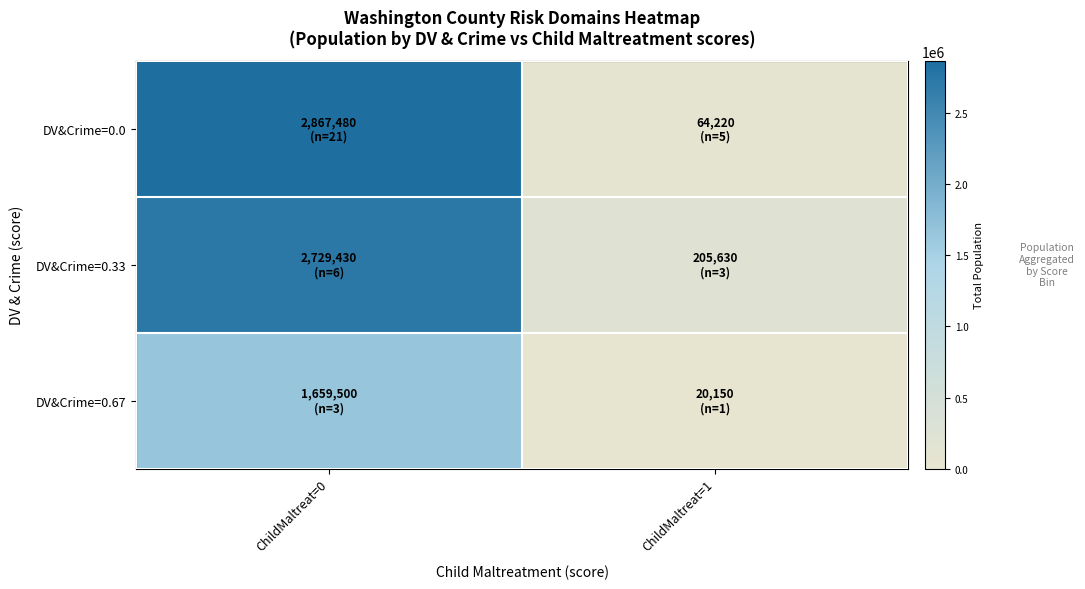

What is the difference between the highest and lowest values at ChildMaltreat=0?

1207980